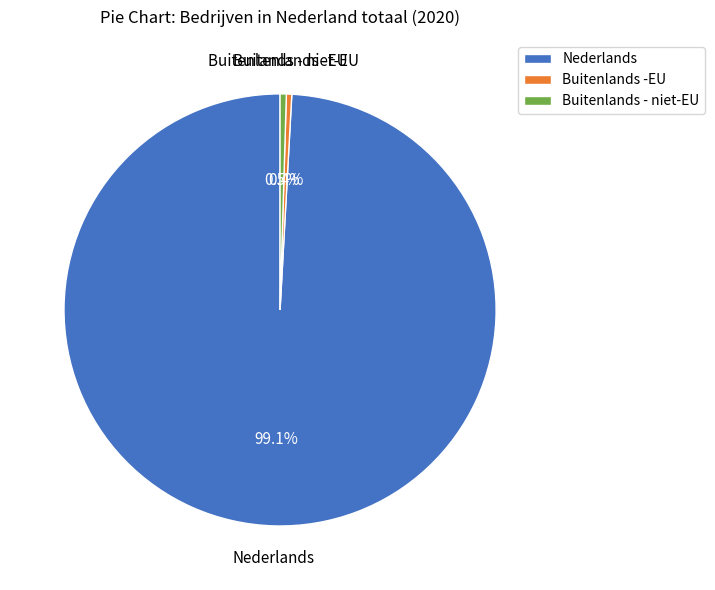

Count the number of slices in the pie.

3